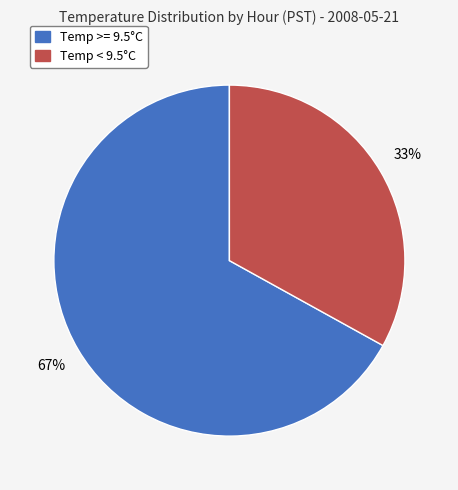

How many slices are in this pie chart?

2